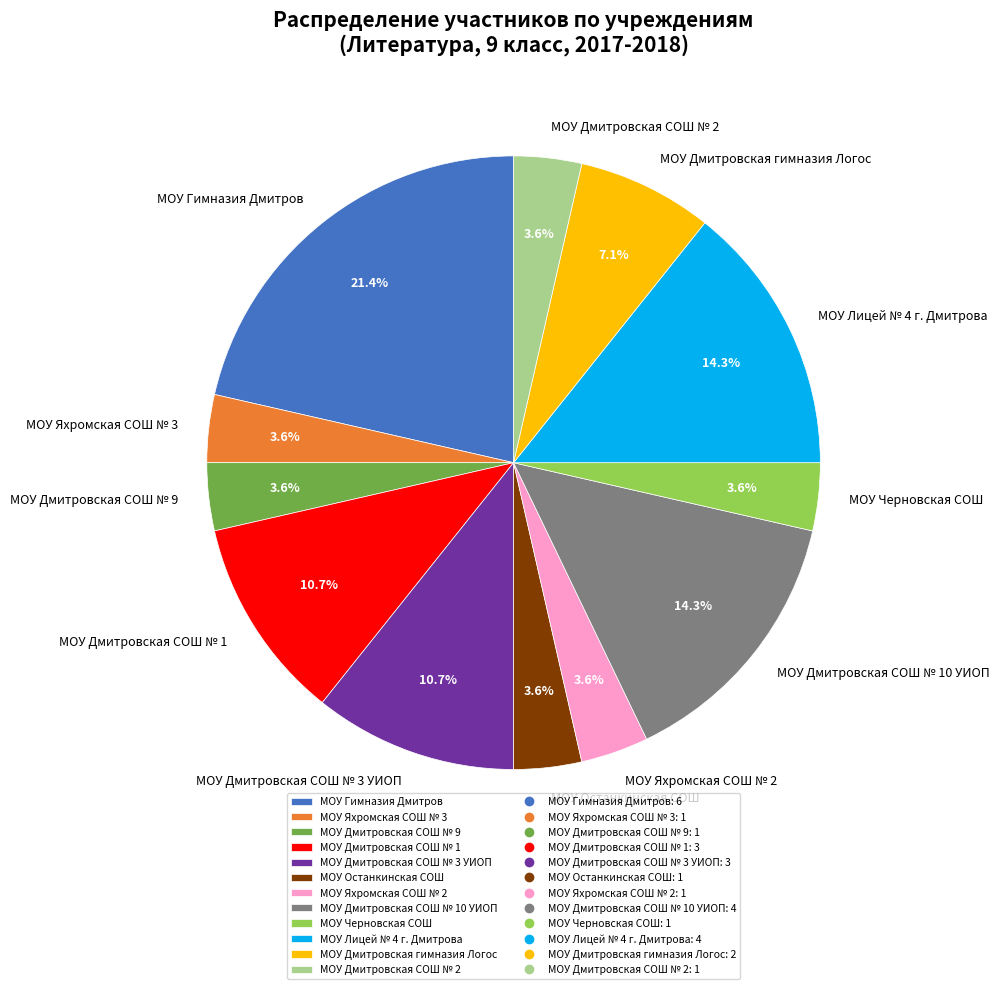

What is the largest slice in the pie chart?

МОУ Гимназия Дмитров